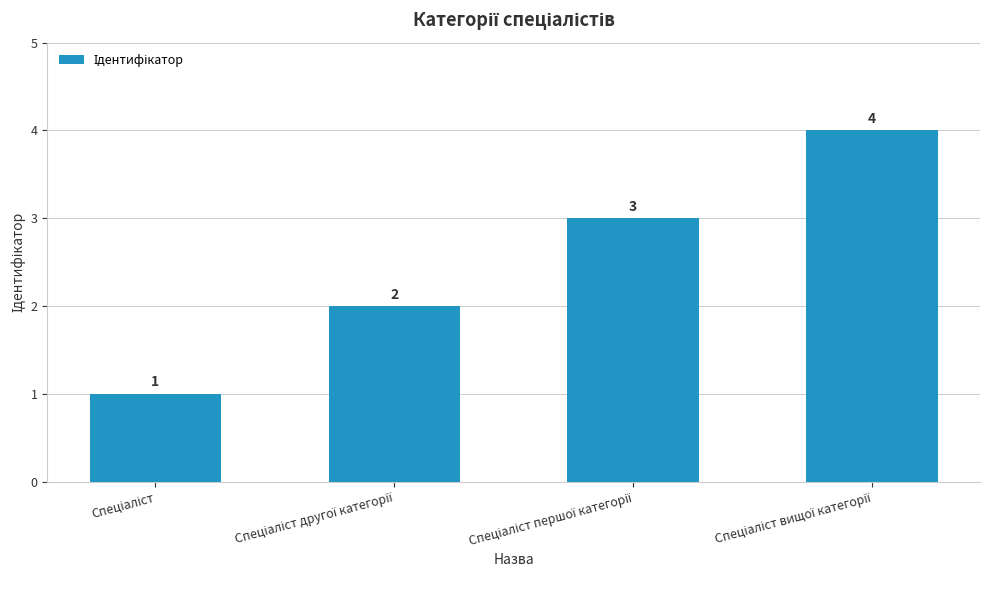

What is the sum of all values?

10